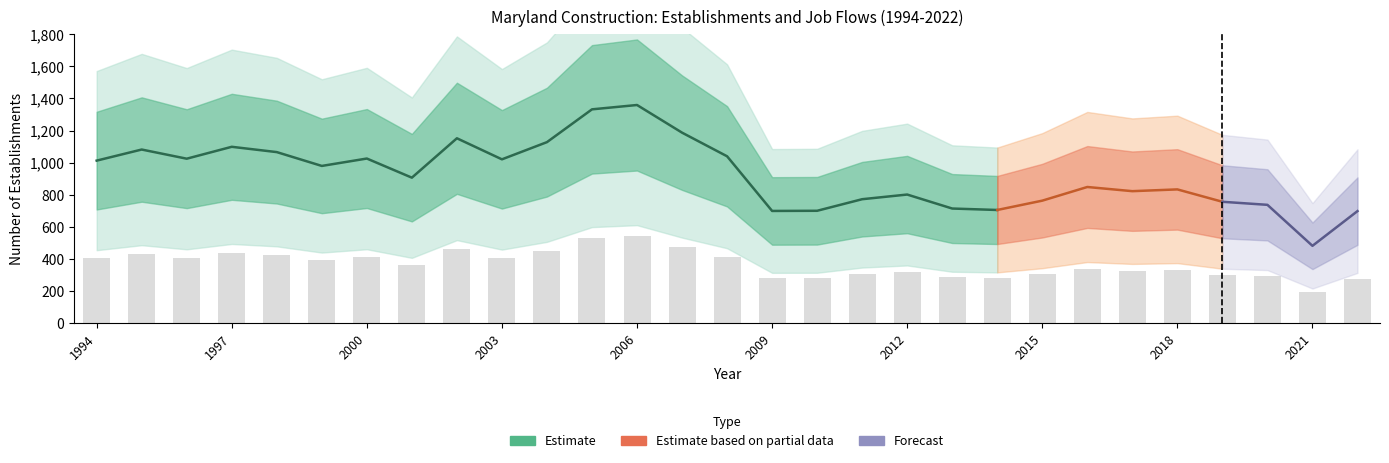

At which category is the sum across all series the highest?

2006